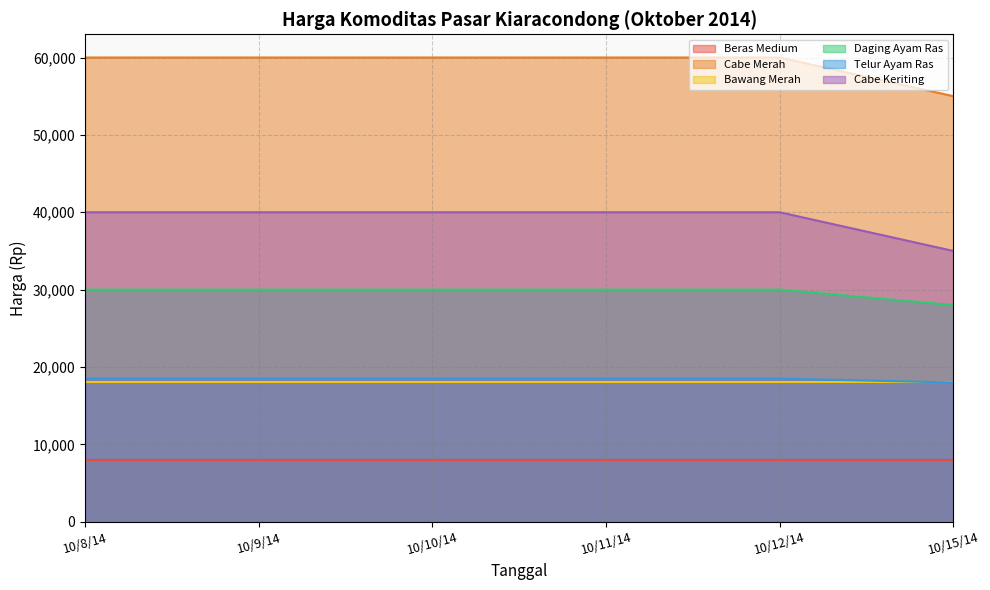

True or false: Cabe Merah and Cabe Keriting cross at least once.

False